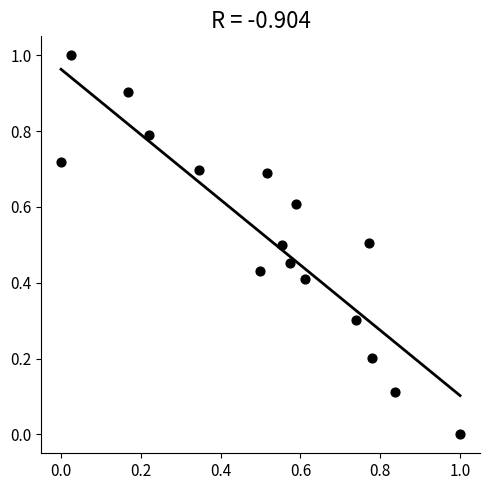

What is the range of X values (max minus min)?

1.0